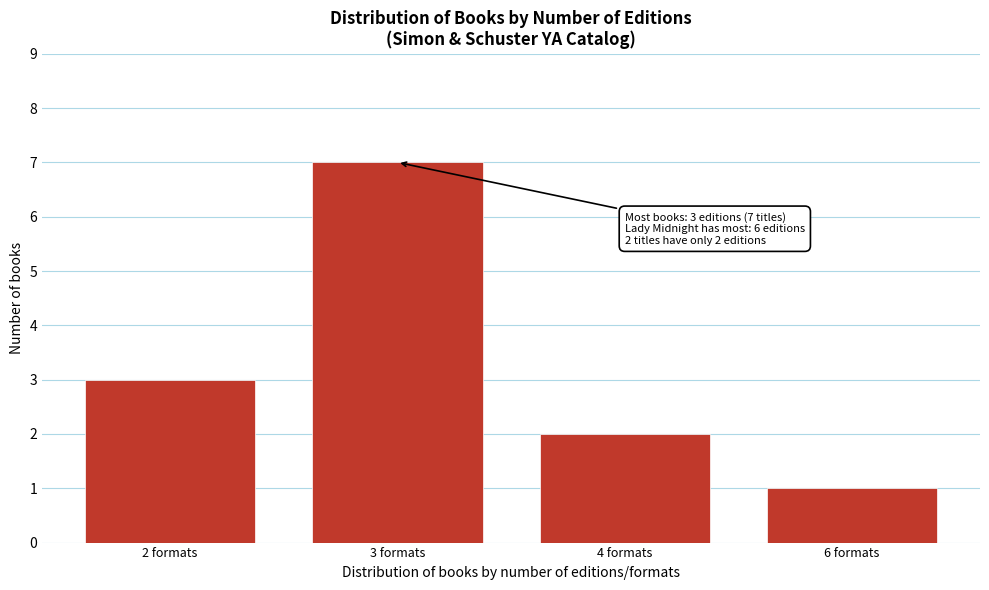

Reading right to left, list all the values displayed in this chart.

1	2	7	3